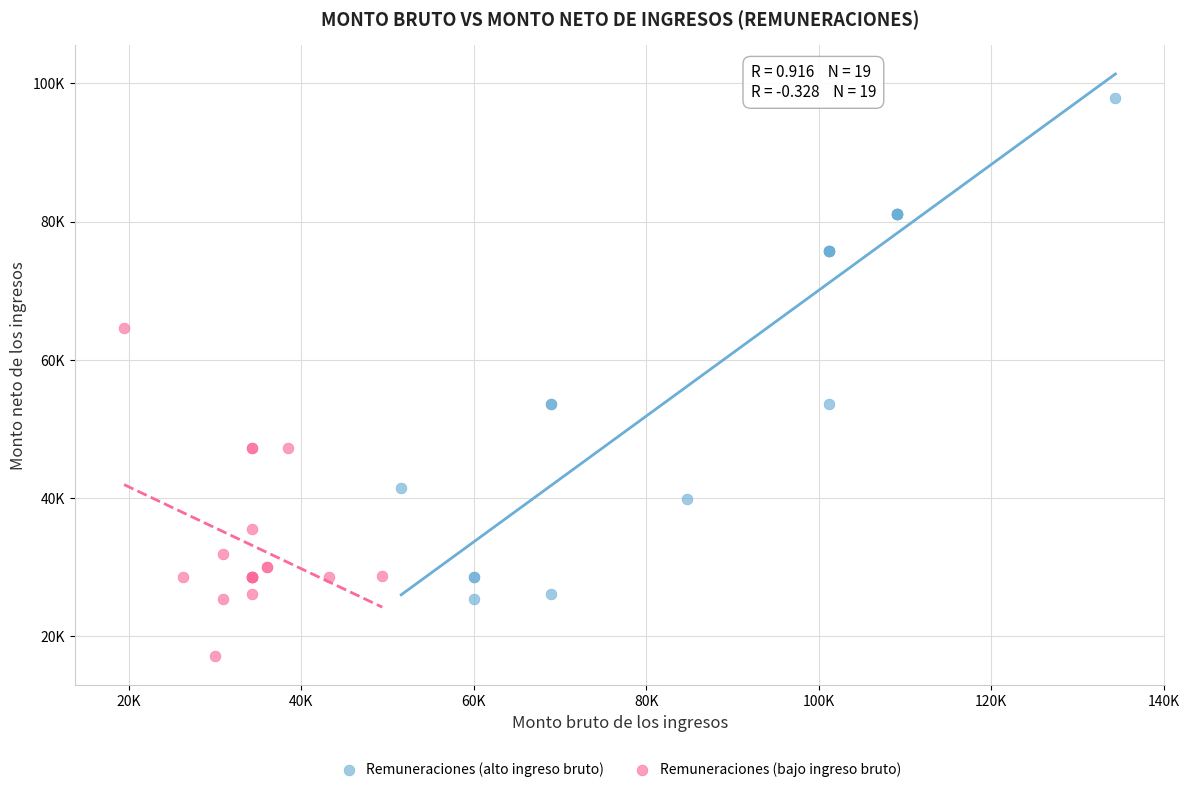

Which series has the widest spread of Y values?

Remuneraciones (alto ingreso bruto)